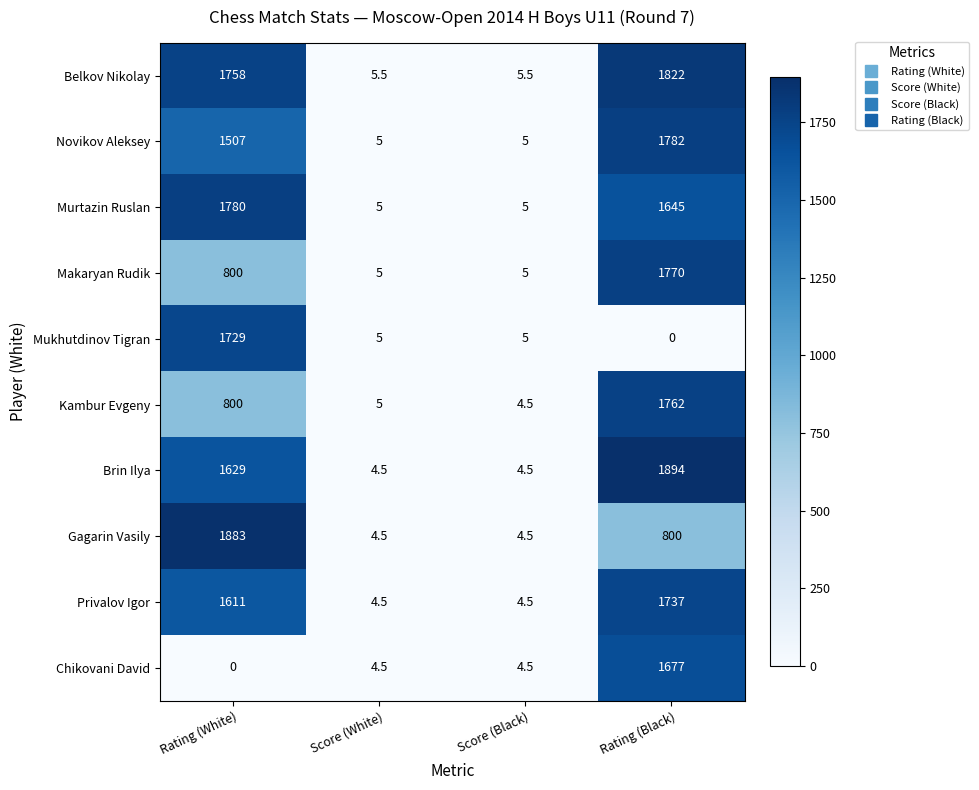

Where does the Mukhutdinov Tigran series first go above 5?

Rating (White)